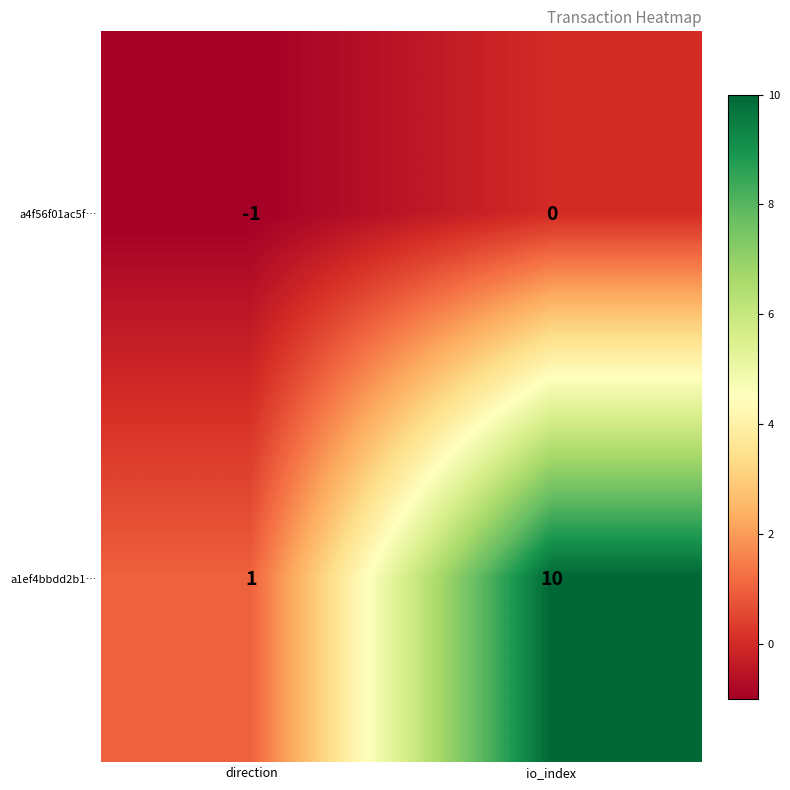

What is the sum of all a1ef4bbdd2b1… values?

11